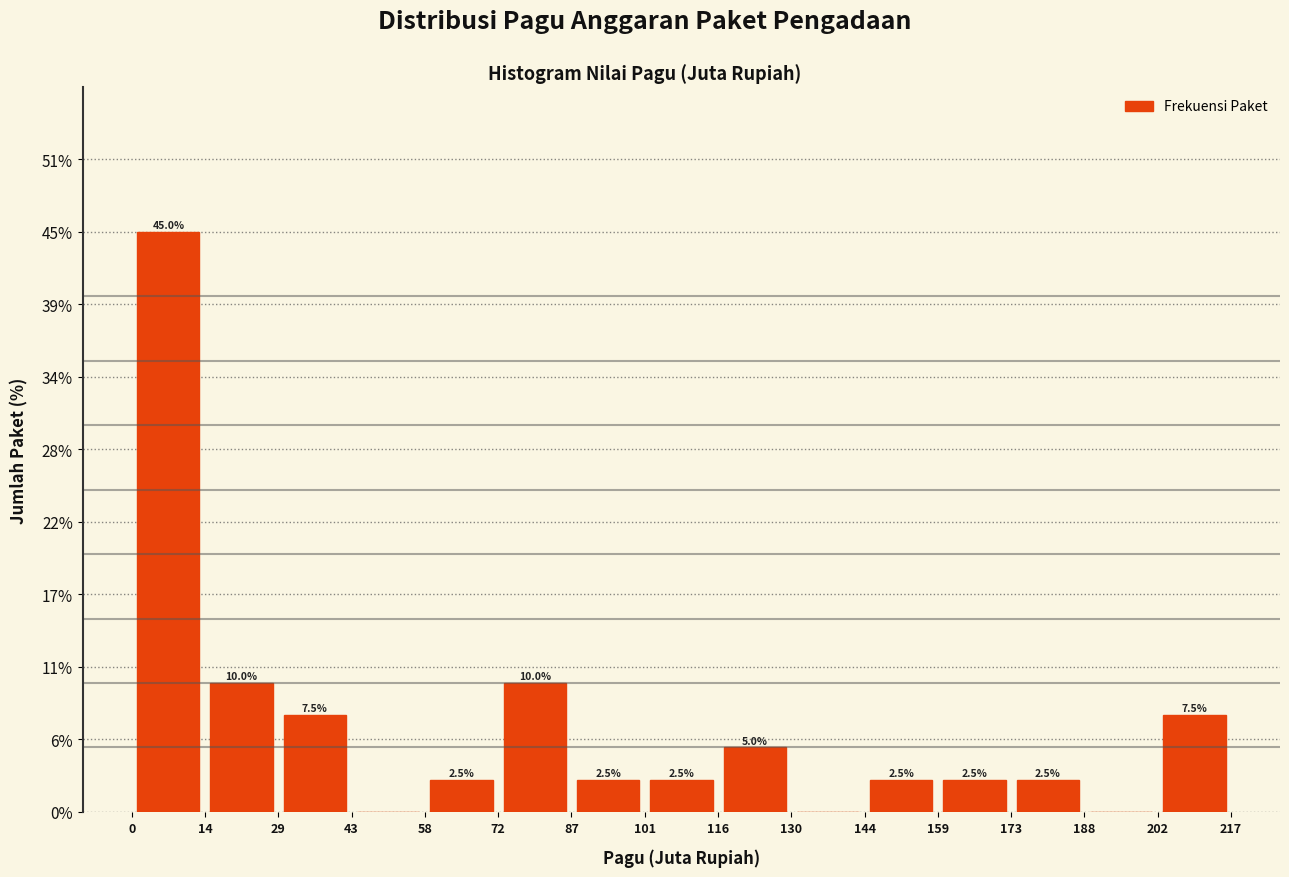

Which range on the x-axis has the tallest bar?

0 to 14